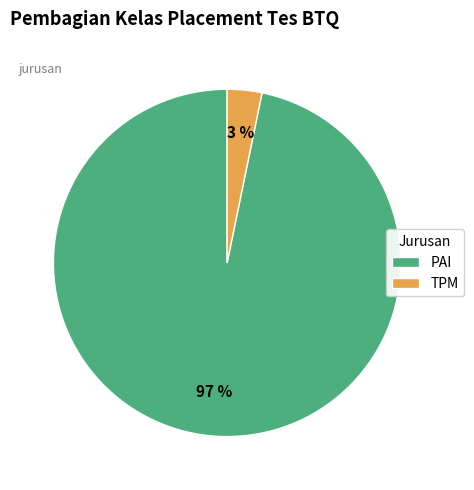

Which has a higher value, TPM or PAI?

PAI